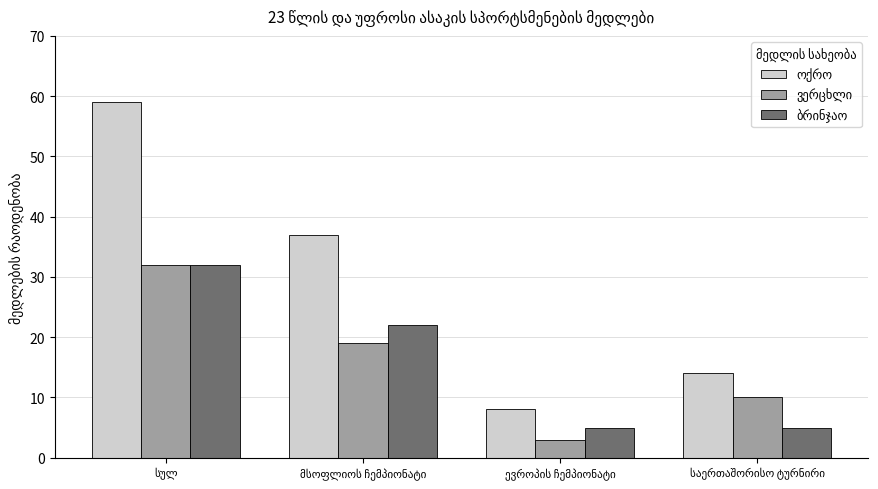

What is the greatest value displayed?

59